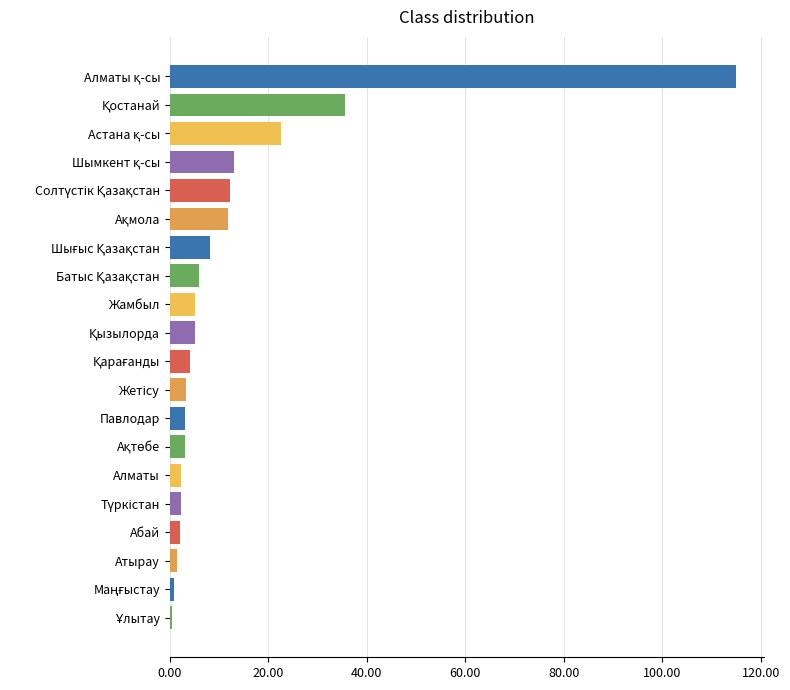

What position from the bottom is Павлодар?

8